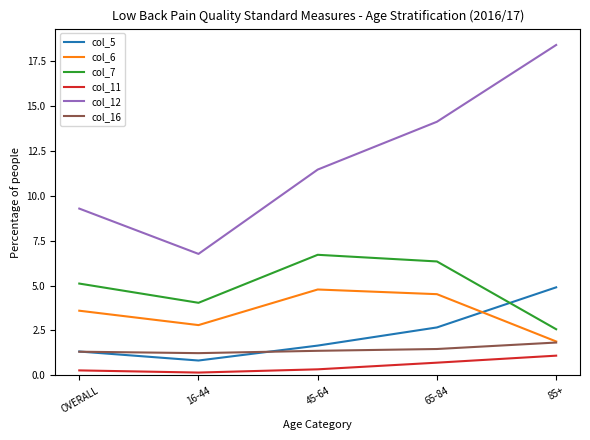

Count the number of categories in the chart.

5